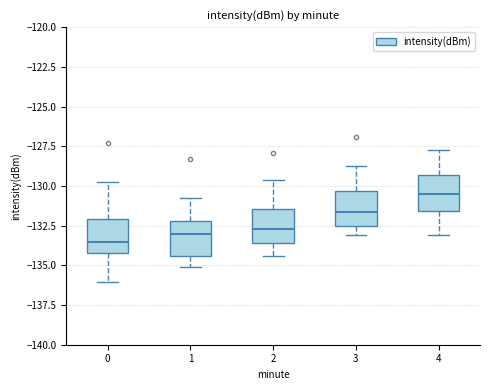

Which box's median line is the highest?

4